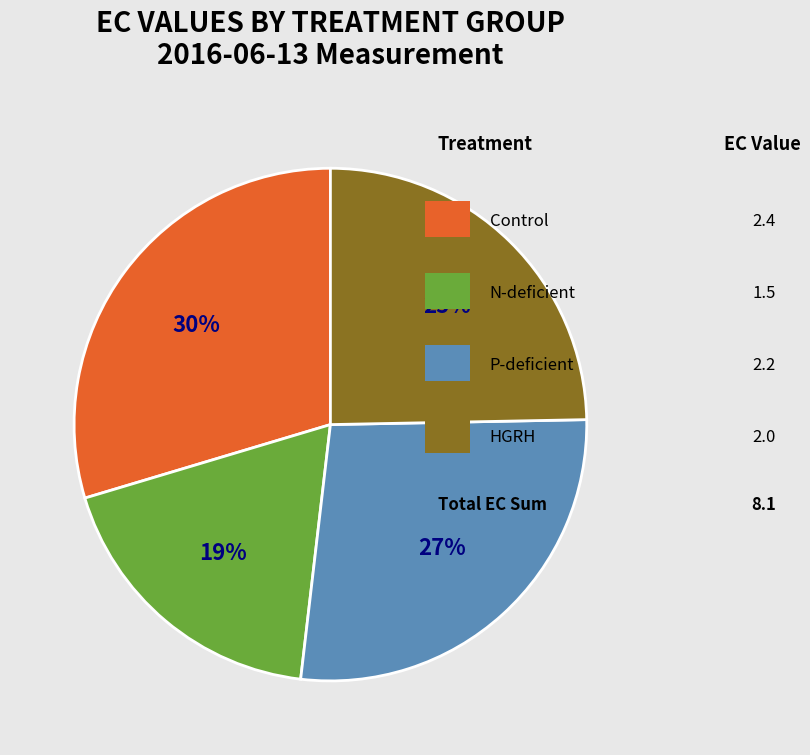

To the nearest percent, what is the average slice percentage?

25%